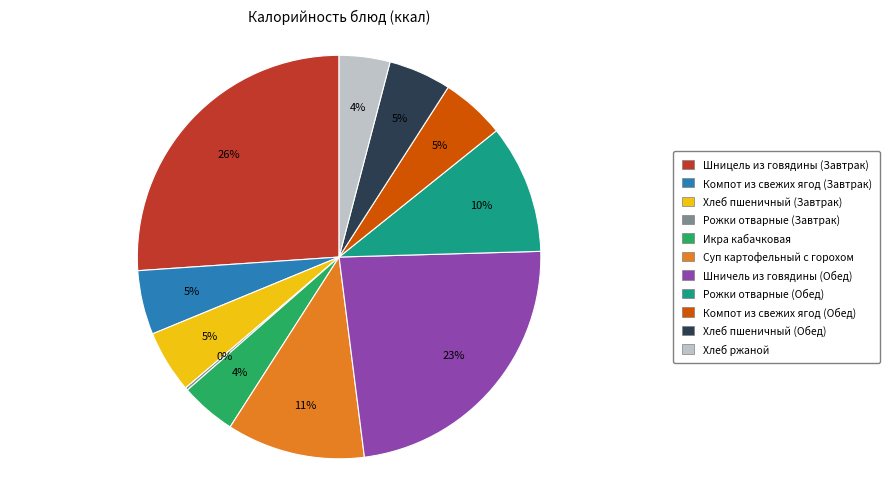

What is the largest slice in the pie chart?

Шницель из говядины (Завтрак)